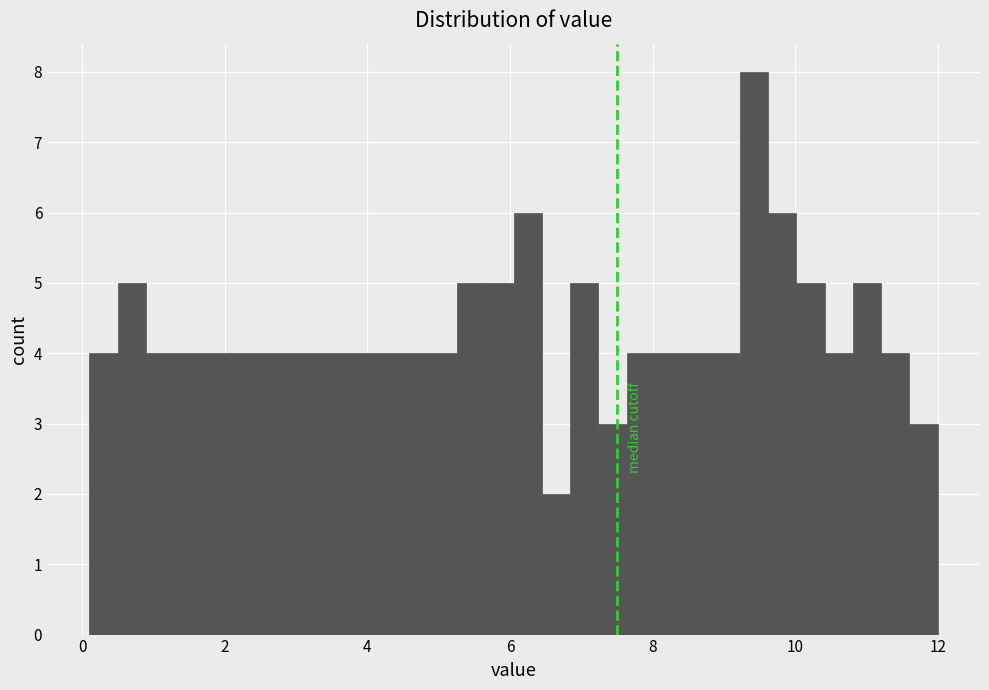

Around what value on the x-axis is the tallest bar? Give the approximate position of its centre, as read against the axis.

9.4